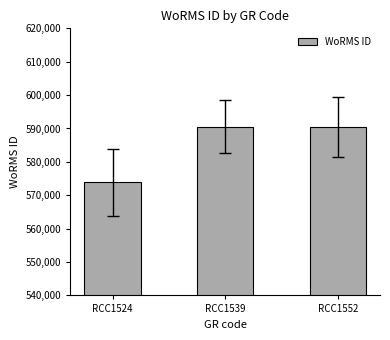

Read the value at RCC1552.

590557